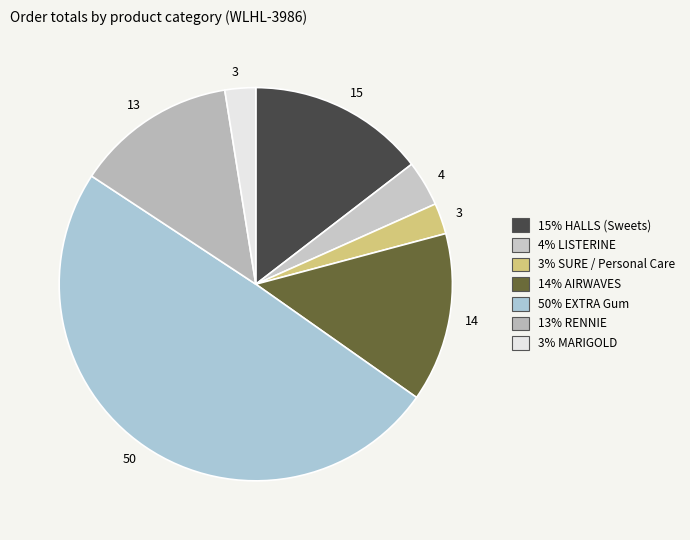

How many slices are in this pie chart?

7